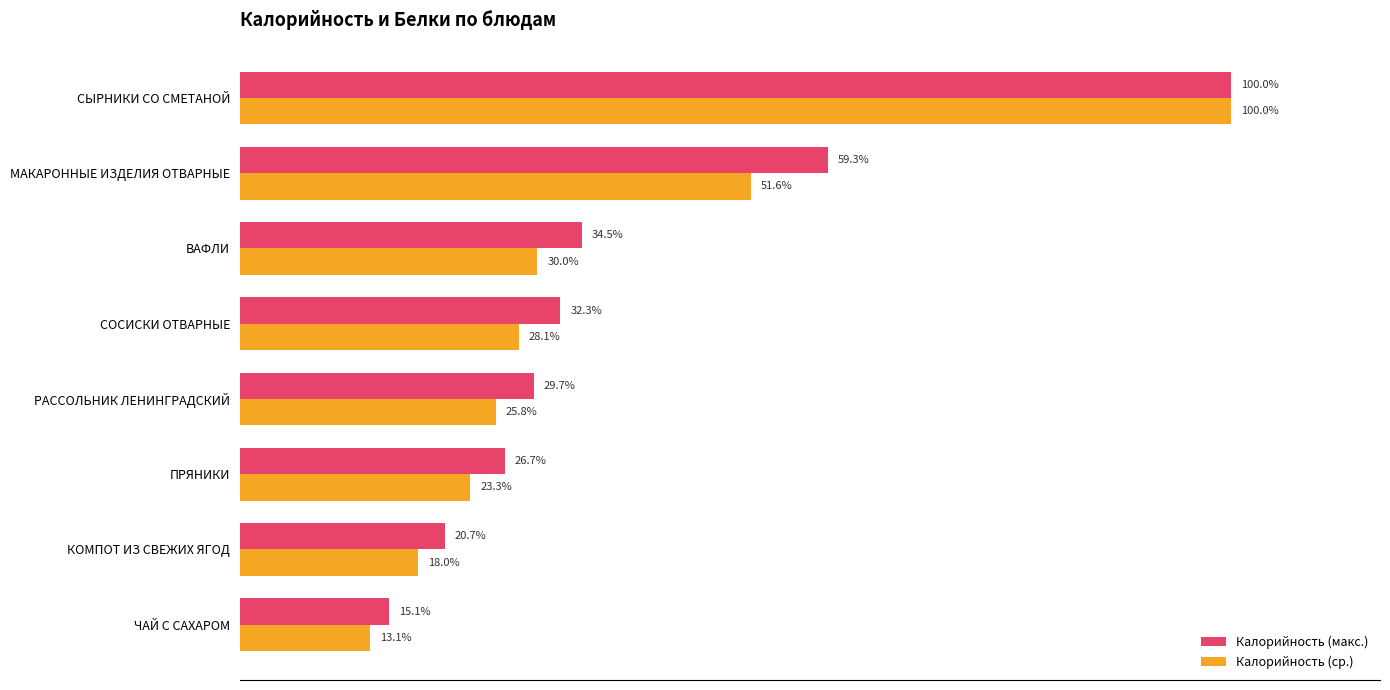

Which label corresponds to the largest value in the chart?

СЫРНИКИ СО СМЕТАНОЙ